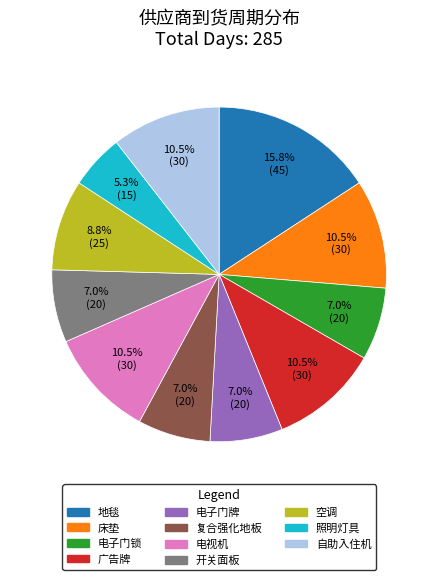

Does 复合强化地板 represent more than half of the total?

No